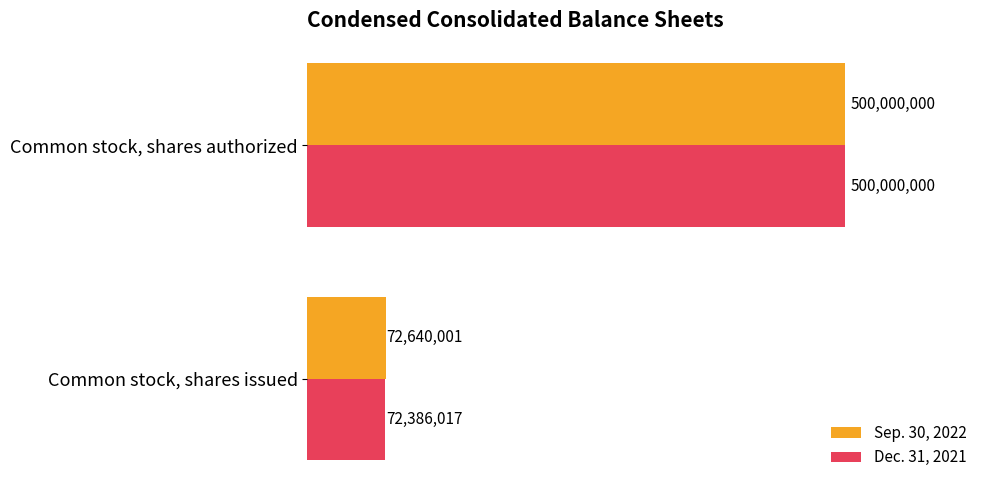

What are all the series names shown in the legend?

Sep. 30, 2022, Dec. 31, 2021